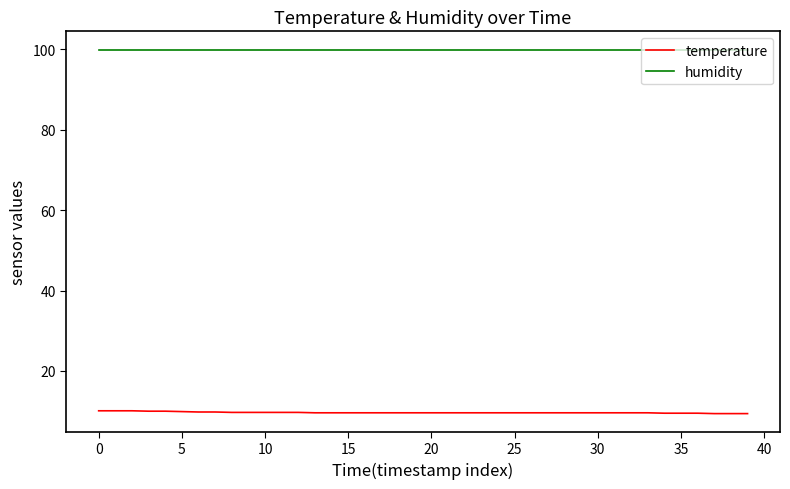

True or false: temperature and humidity cross at least once.

False